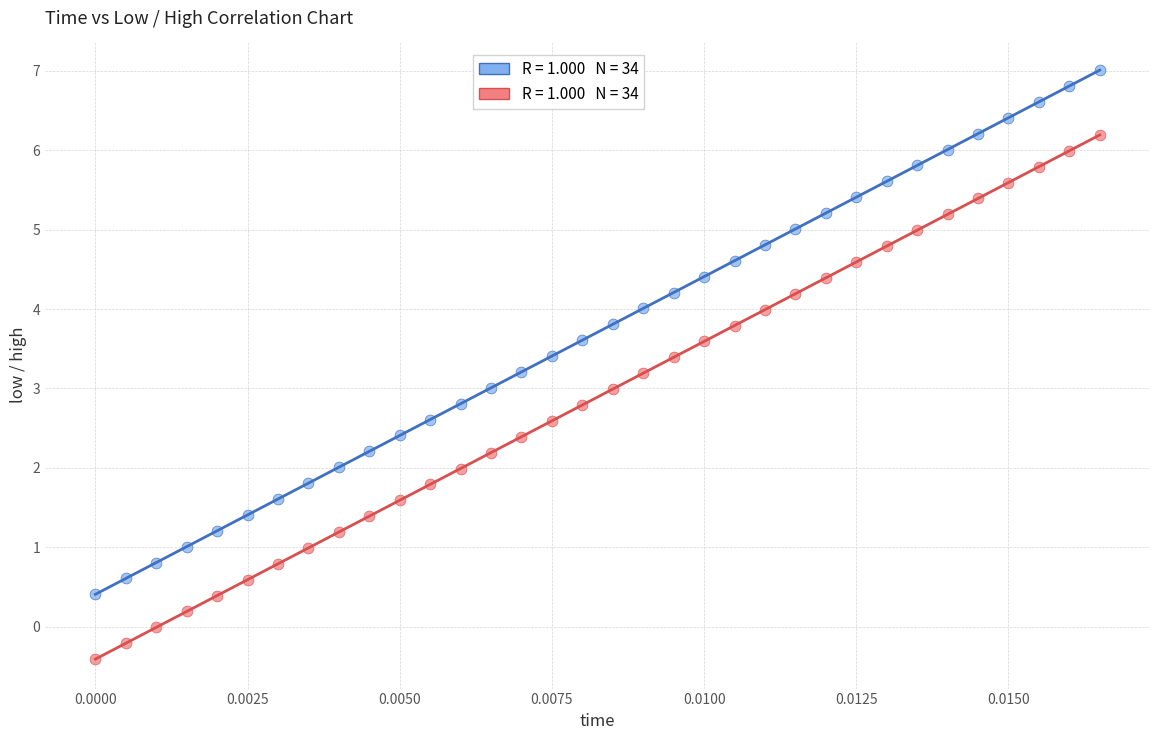

Across all data points, what is the range of Y values (max minus min)?

7.4